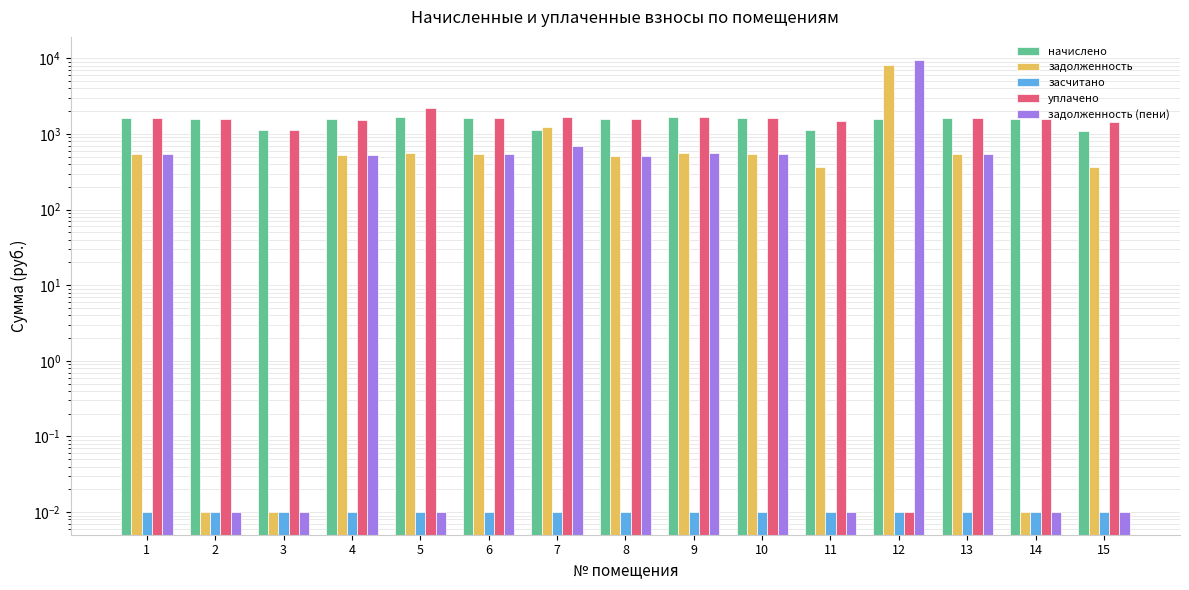

Reading left to right, list all the values displayed in this chart.

начислено: 1648.1	1574.3	1128.2	1563.3	1666.5	1629.7	1113.5	1559.6	1666.5	1614.9	1113.5	1581.7	1640.7	1603.9	1095.0
задолженность: 549.4	0.0	0.0	521.1	555.5	543.2	1246.5	519.9	555.5	538.3	371.2	8084.8	546.9	0.0	365.0
засчитано: 0.0	0.0	0.0	0.0	0.0	0.0	0.0	0.0	0.0	0.0	0.0	0.0	0.0	0.0	0.0
уплачено: 1648.1	1574.3	1128.2	1549.7	2222.0	1629.7	1670.3	1559.6	1666.5	1615.1	1484.6	0.0	1640.7	1603.9	1460.0
задолженность (пени): 549.4	0.0	0.0	534.7	0.0	543.2	689.7	519.9	555.5	538.1	0.0	9666.5	546.9	0.0	0.0